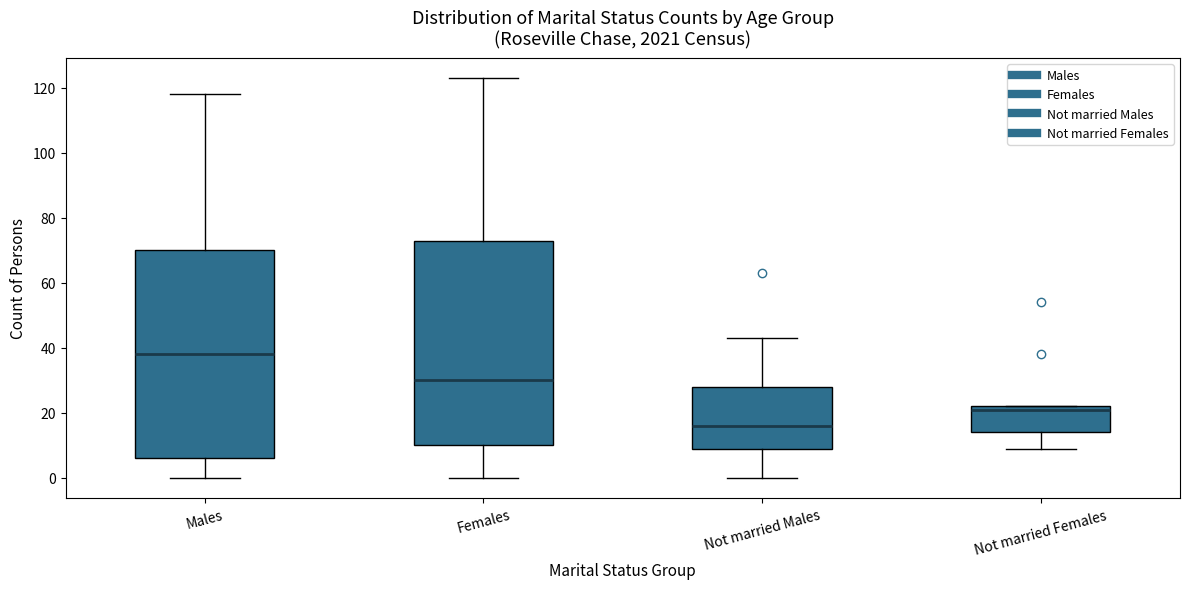

Where does the upper whisker of the box for Females end on the y-axis? The values are not printed on the chart, so give them approximately, as read against the axis.

124